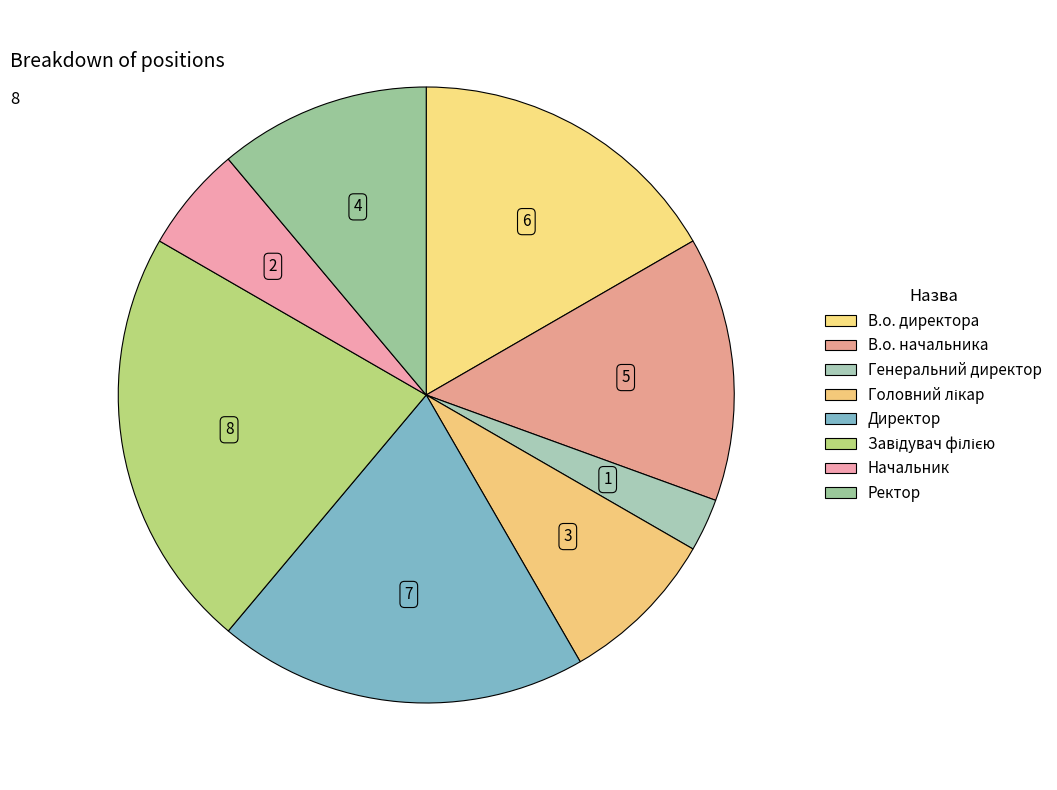

Which category has the smallest portion of the pie?

Генеральний директор